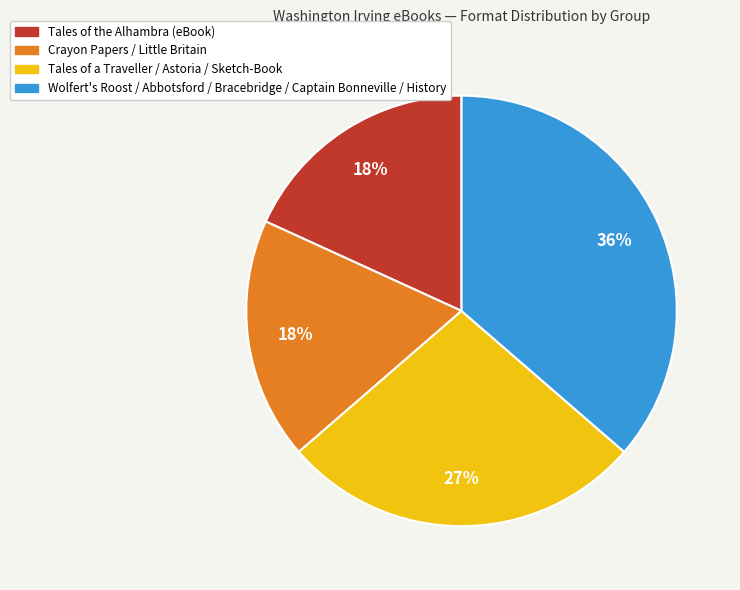

Does any single category account for the majority?

No